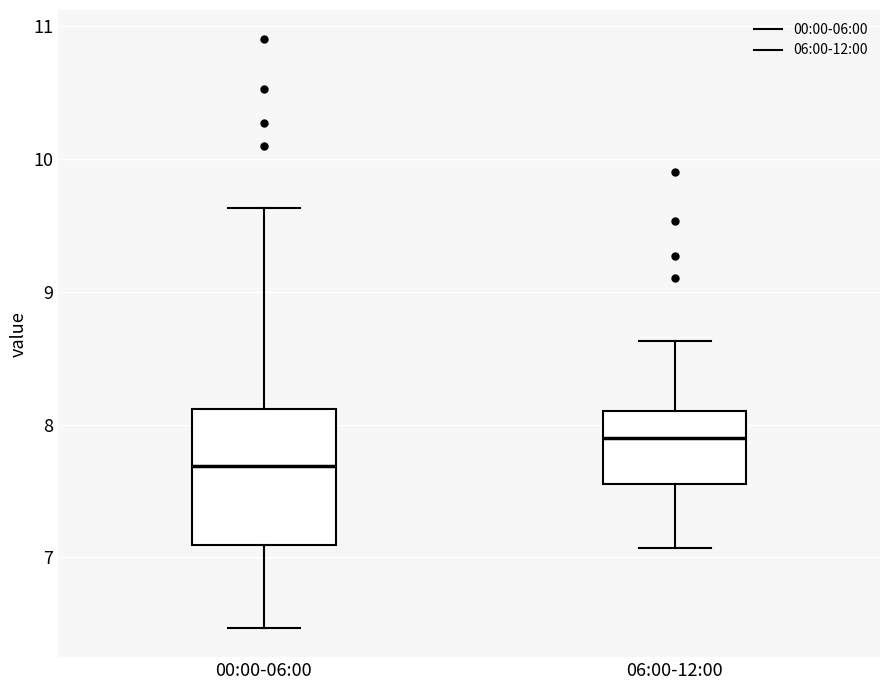

Which box's median line is the highest?

06:00-12:00